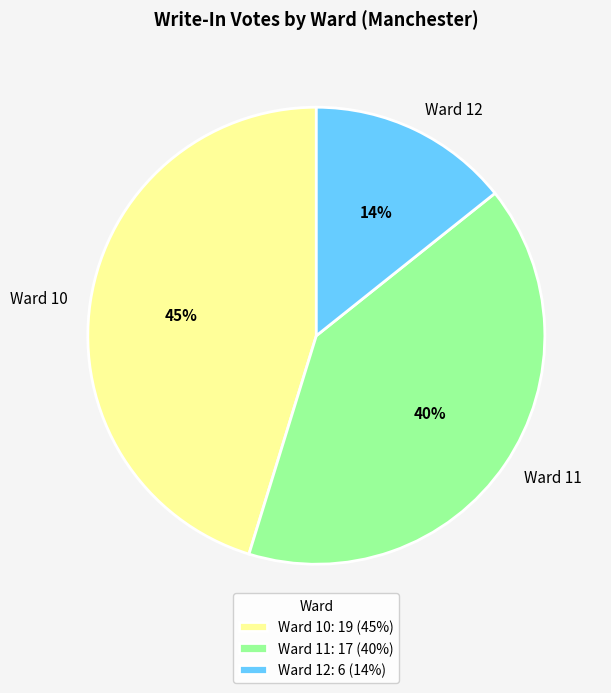

What is the largest slice in the pie chart?

Ward 10